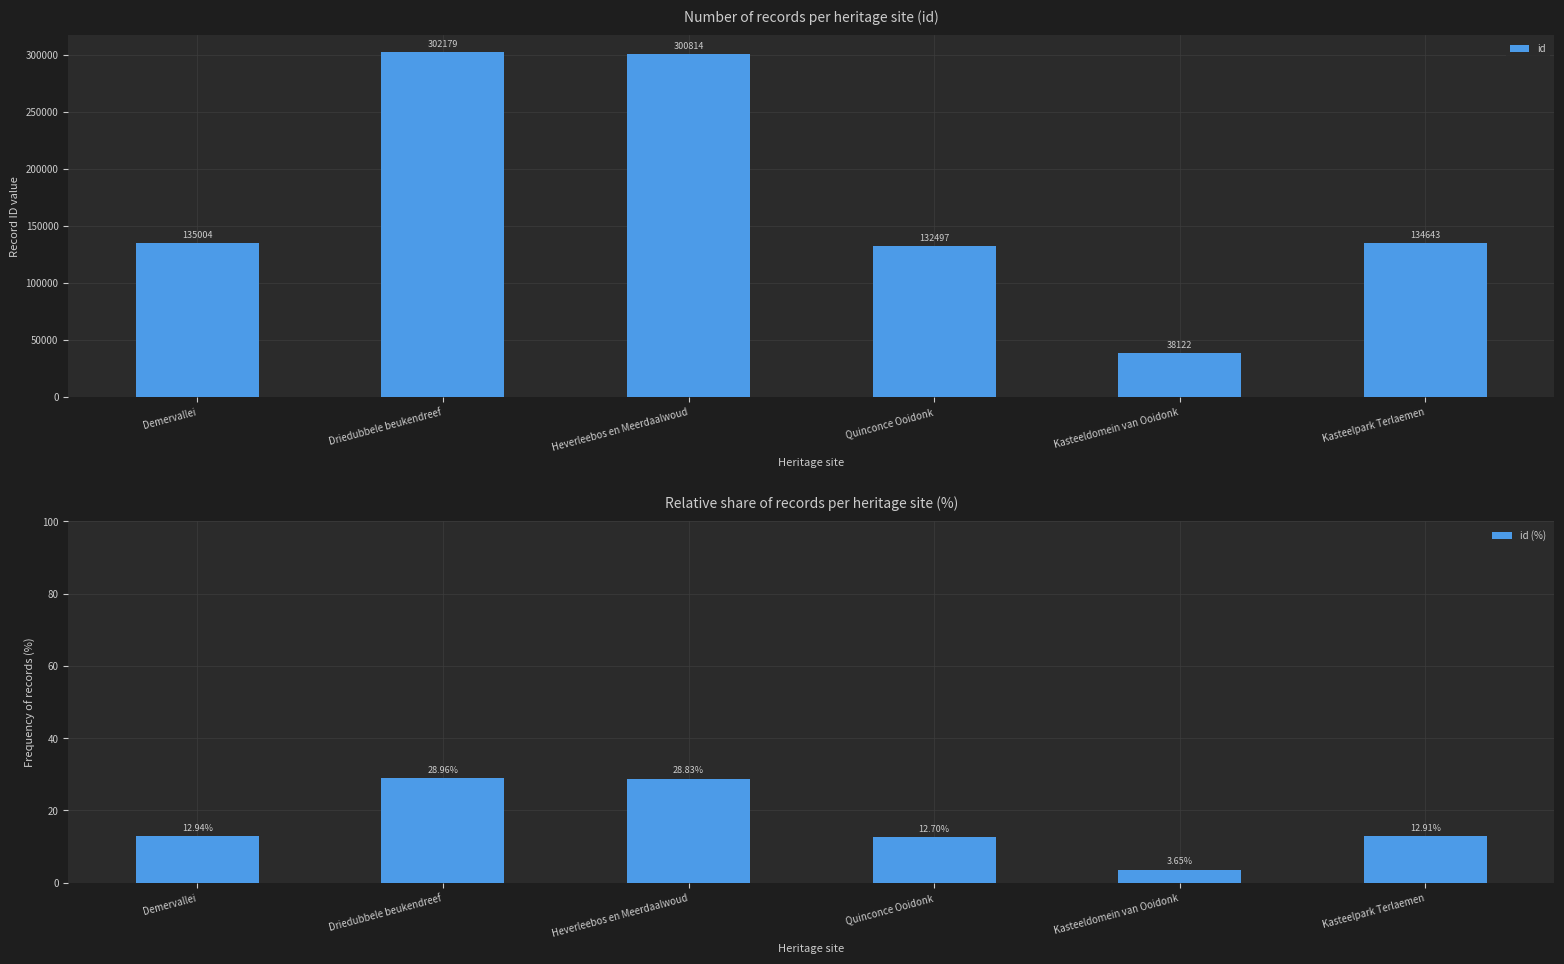

How many categories are shown in the chart?

6